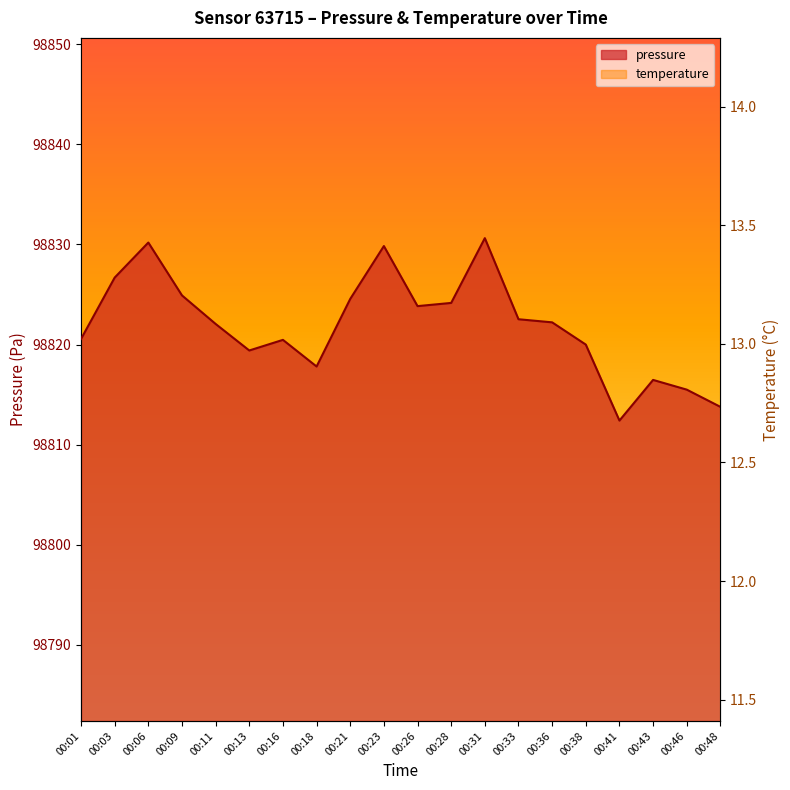

True or false: temperature and pressure cross at least once.

False